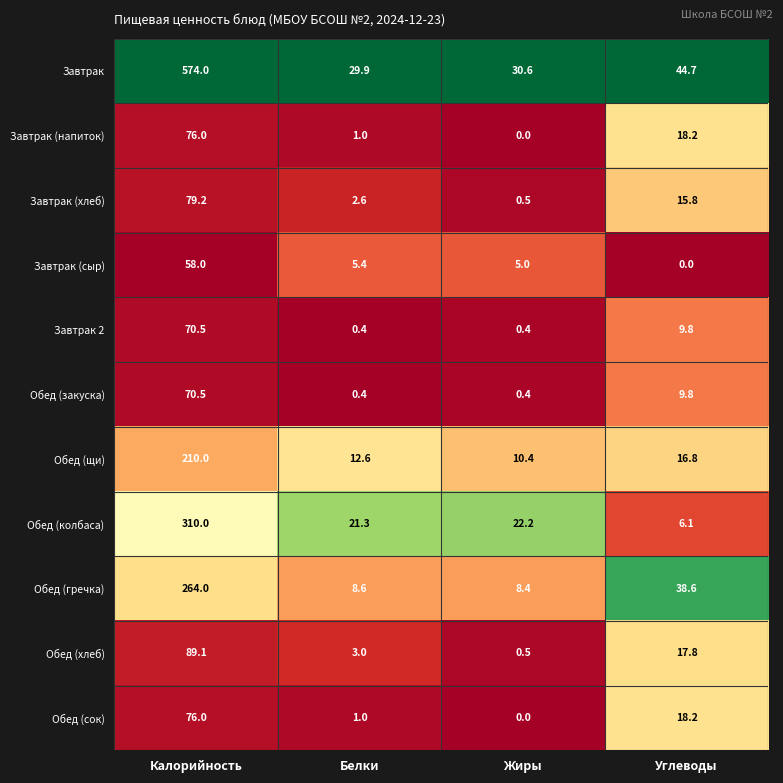

List the labels in order of Обед (щи) value, smallest first.

Жиры, Белки, Углеводы, Калорийность